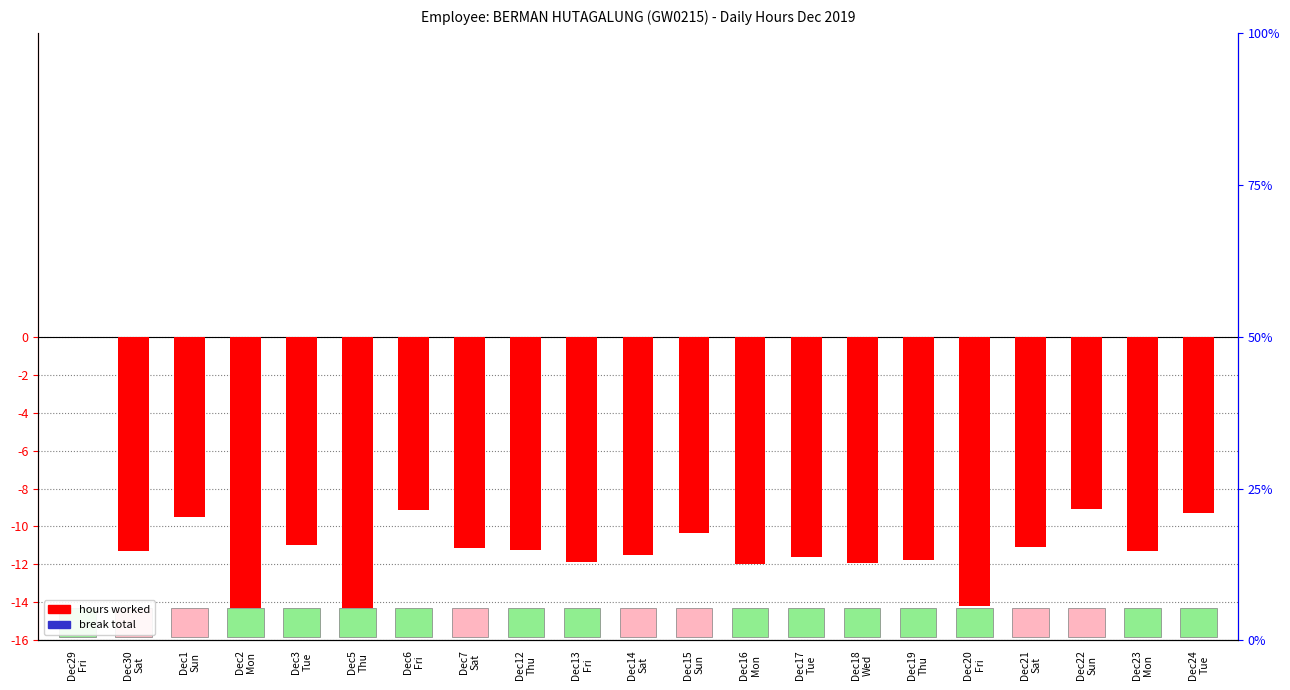

Are the bars horizontal?

No